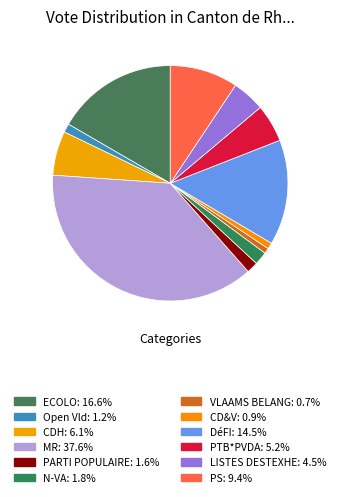

The ECOLO slice represents 17% of the pie. True or false?

True